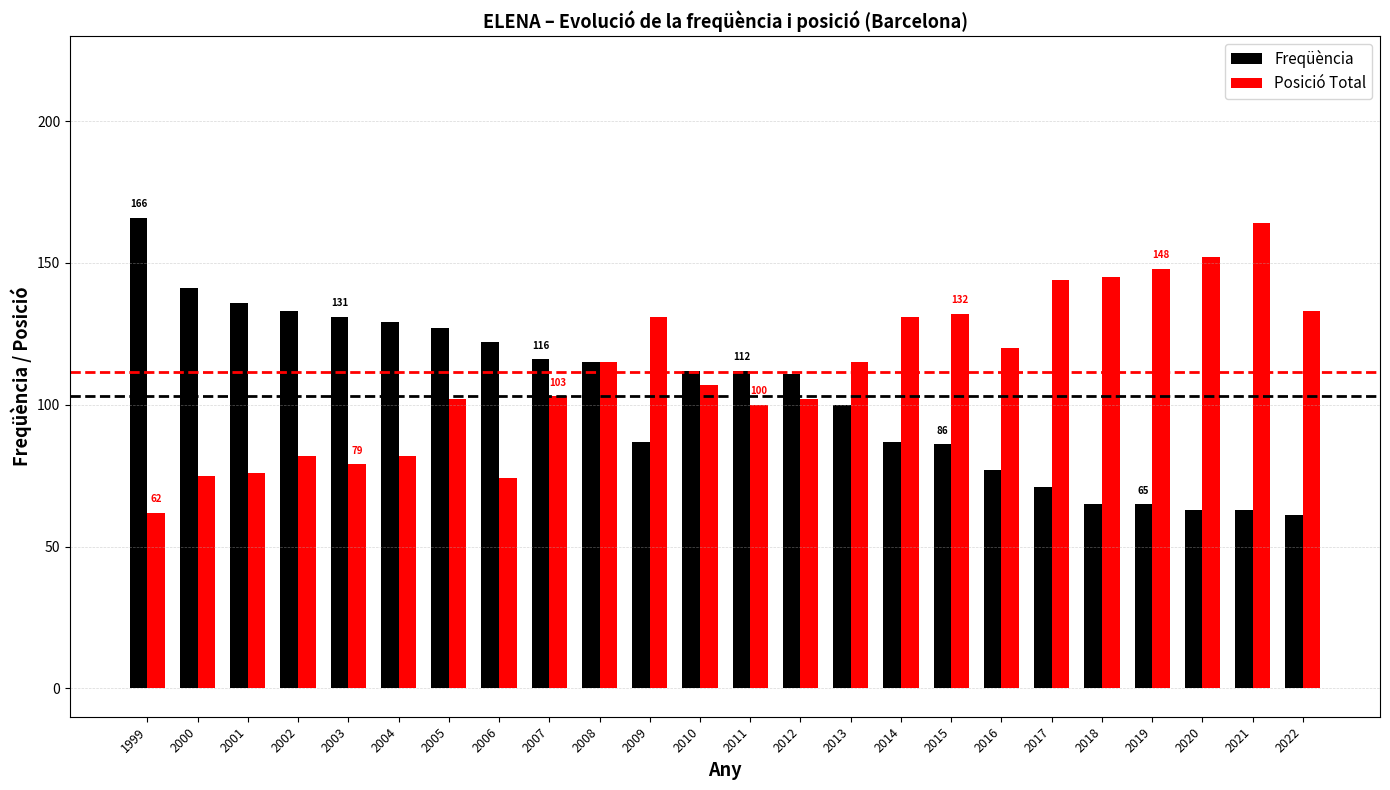

How many distinct data groups are displayed?

2